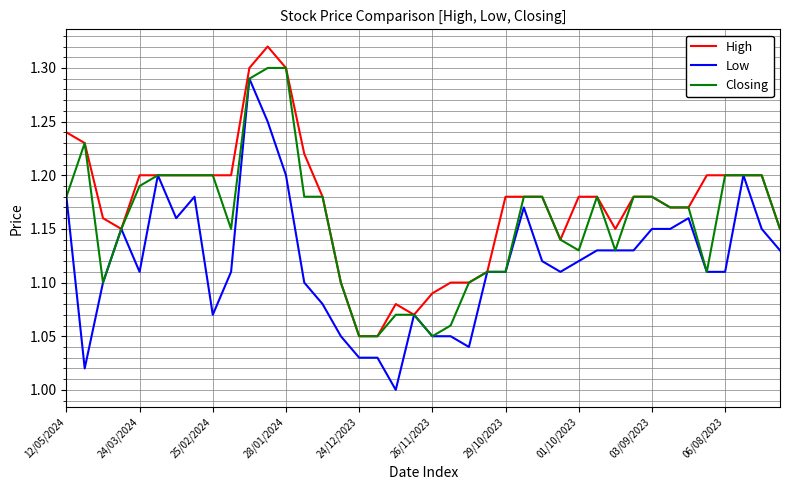

Which series has the largest total across all categories?

High